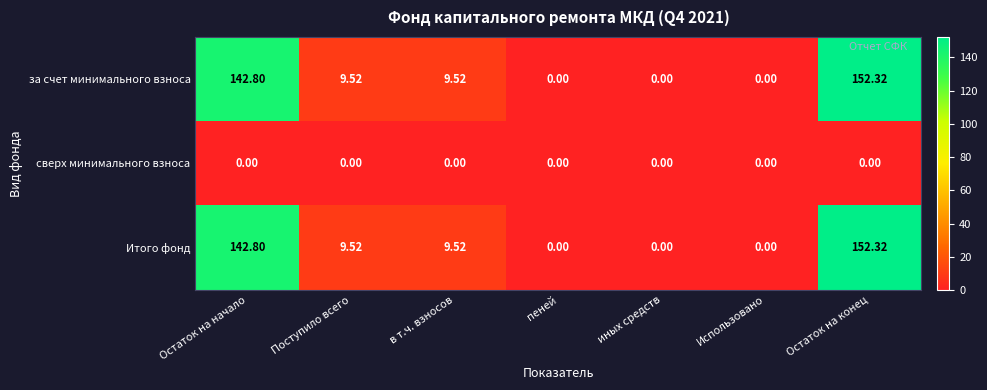

Which category has the highest value across all series?

Остаток на конец